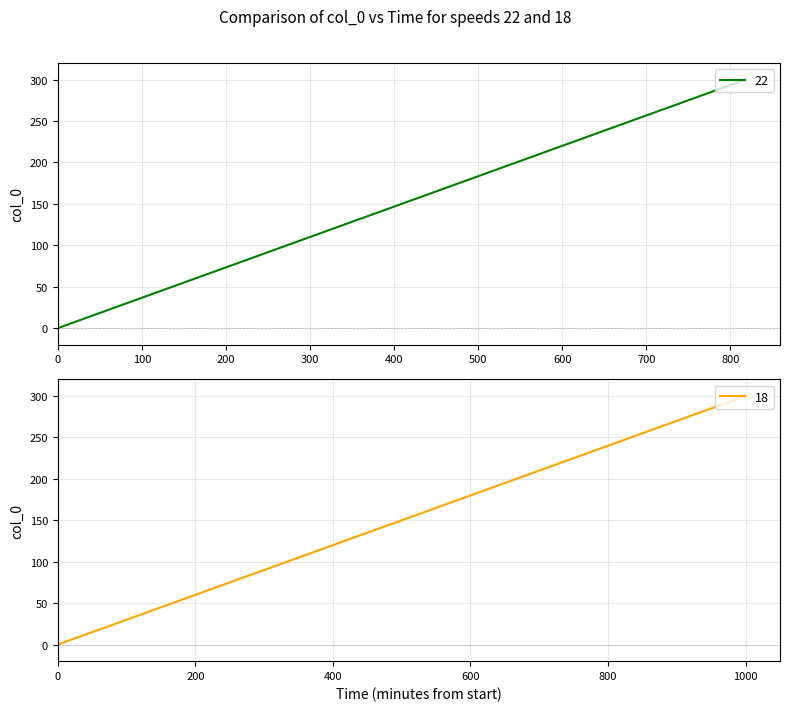

What is the maximum value for 22?

300